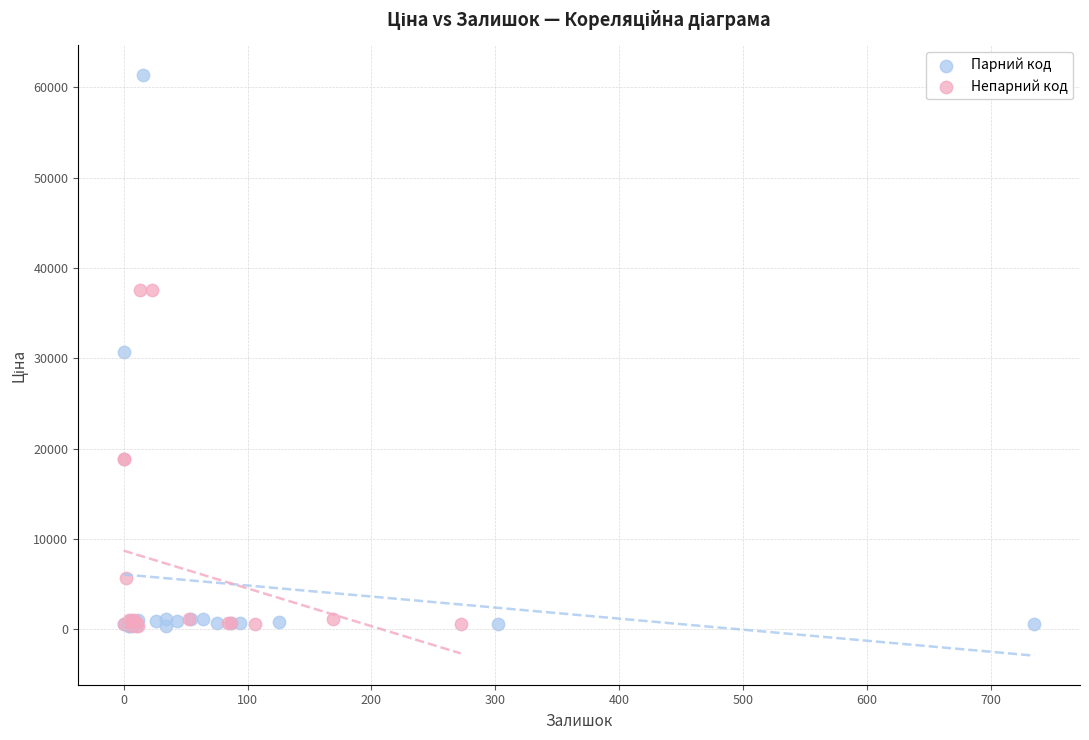

Which series has the largest Y range (max minus min)?

Парний код